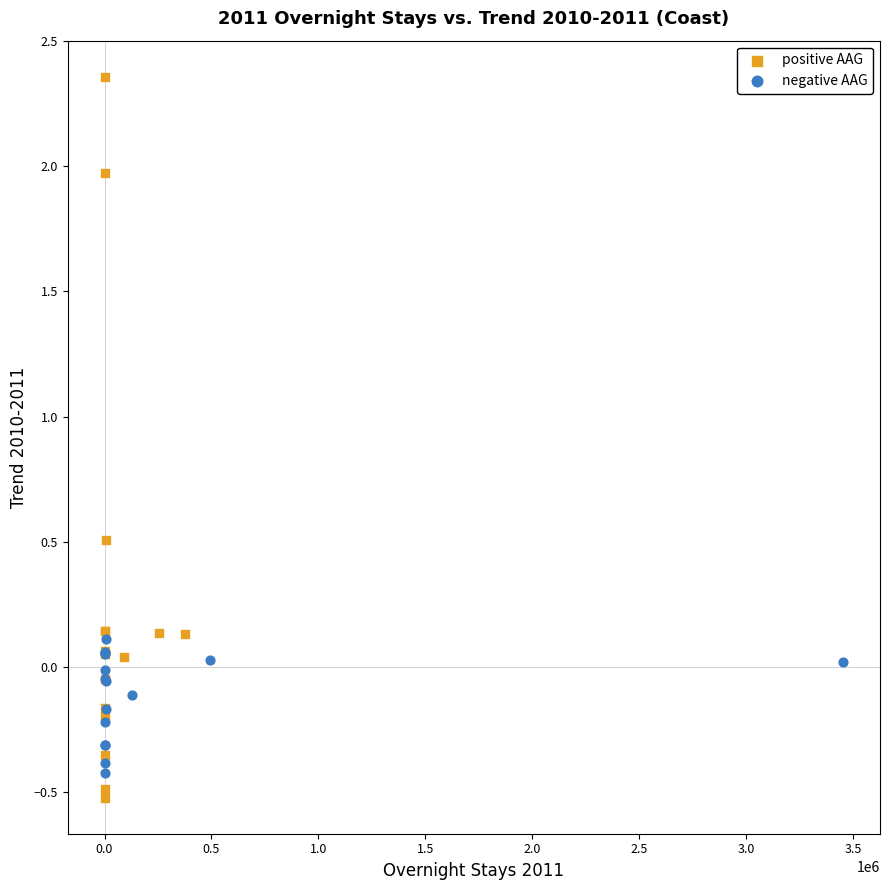

Which series reaches the minimum Y coordinate?

positive AAG